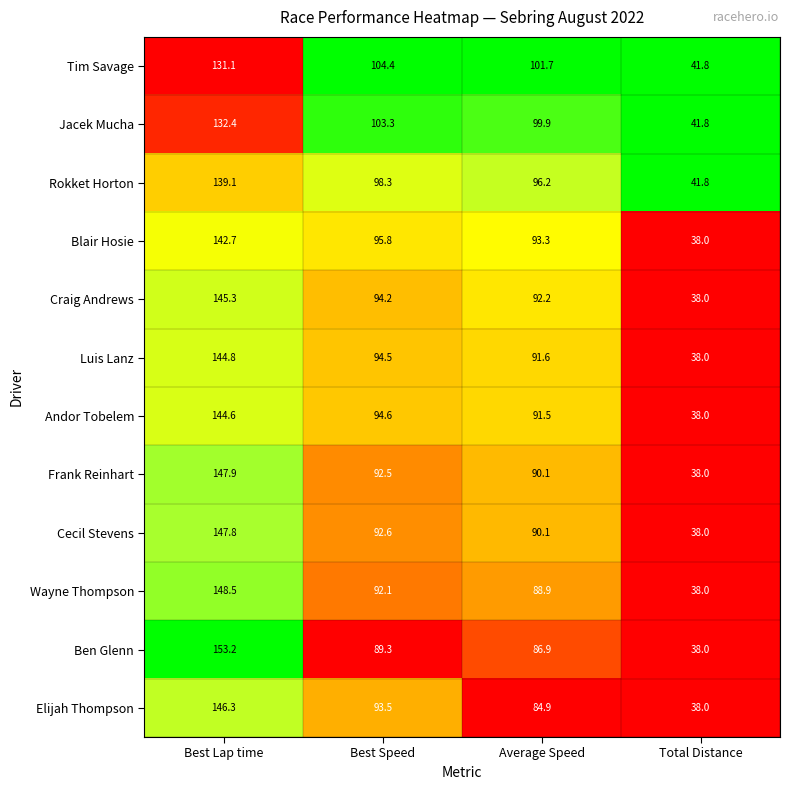

What is the sum of the Elijah Thompson values at Best Speed and Best Lap time?

239.8